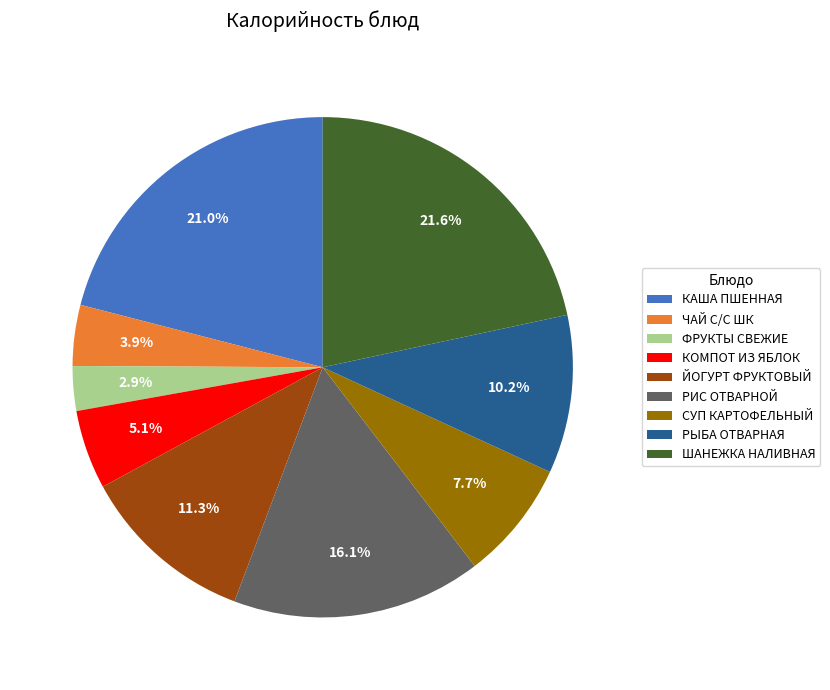

Count the number of slices in the pie.

9